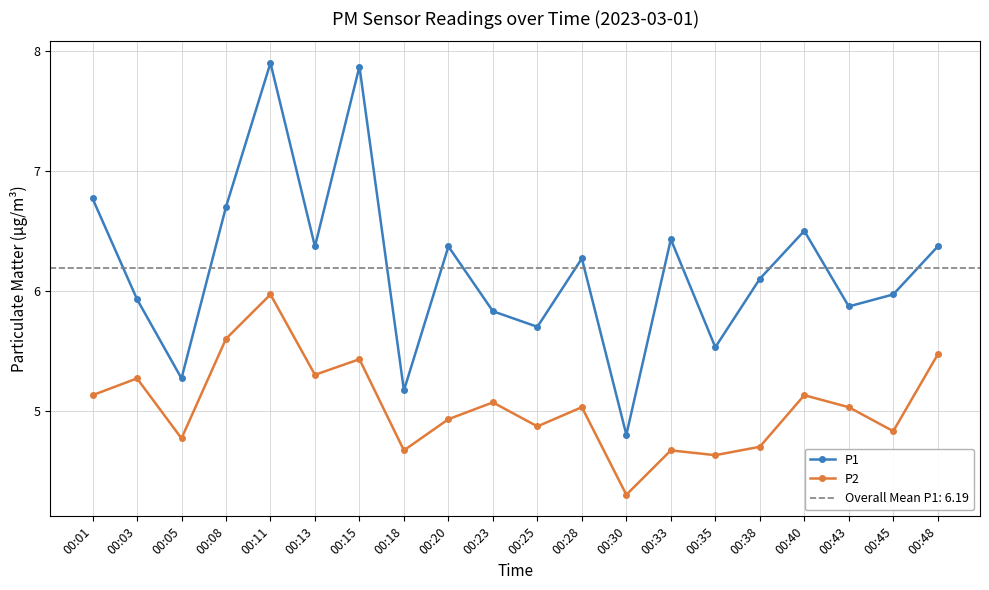

What is the value of the P1 point at the 6th from the left?

6.4